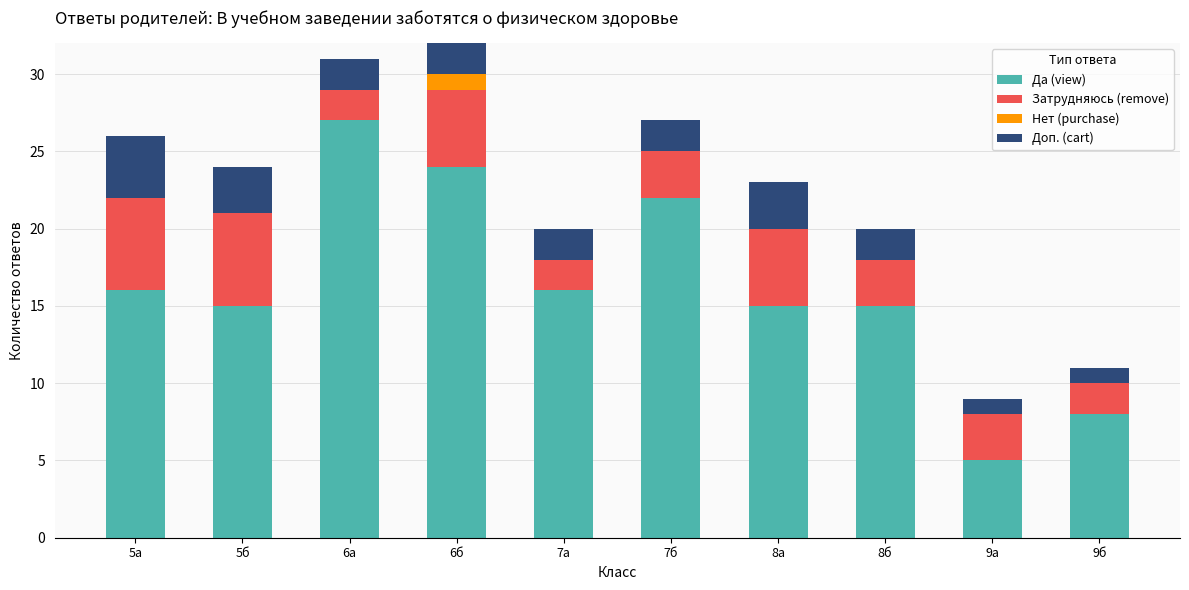

How many data points in Доп. (cart) are less than 2?

2